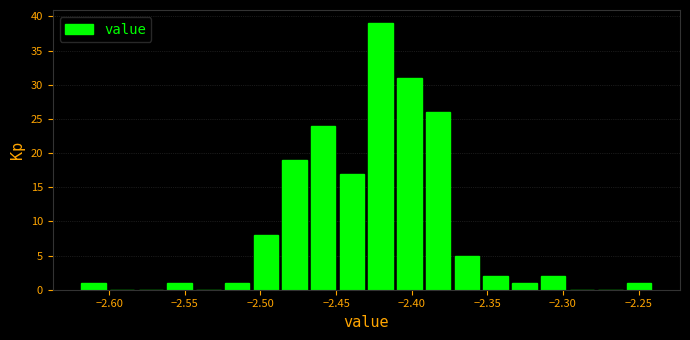

Around what value on the x-axis is the tallest bar? Give the approximate position of its centre, as read against the axis.

-2.420